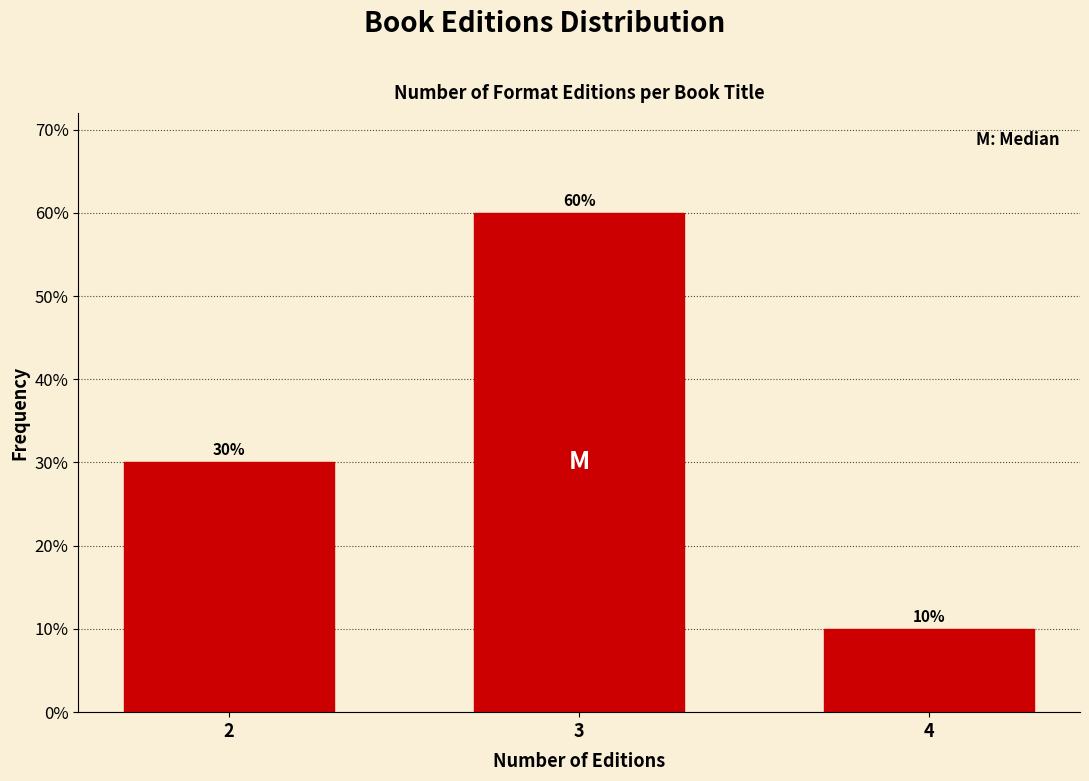

Reading left to right, transcribe all the data shown in this chart.

2=30	3=60	4=10